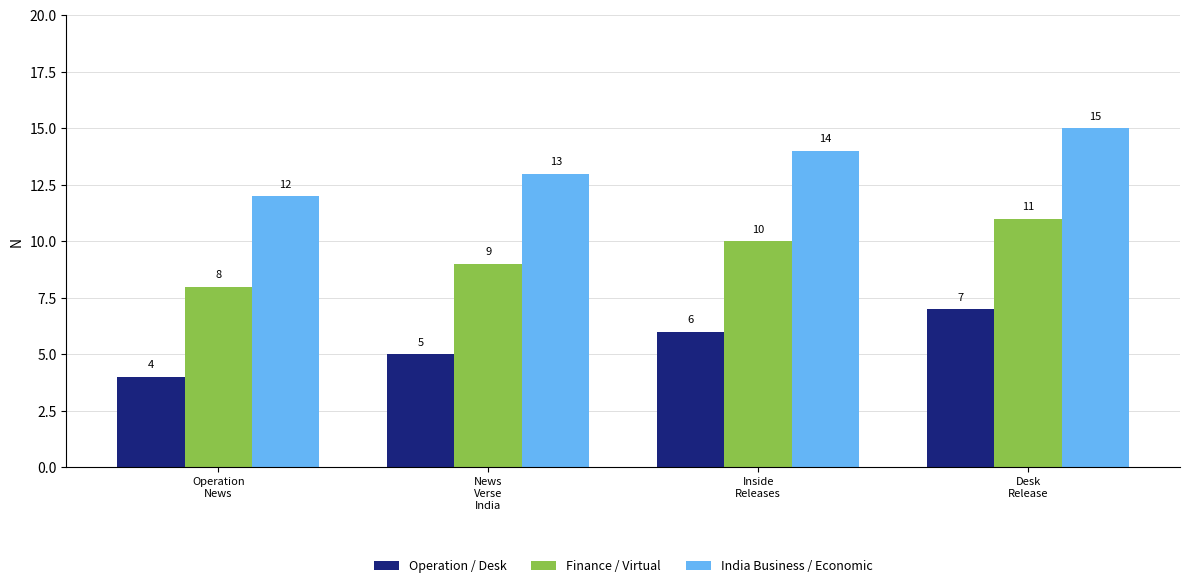

Reading left to right, transcribe all the data shown in this chart.

Operation / Desk: Operation
News=4	News
Verse
India=5	Inside
Releases=6	Desk
Release=7
Finance / Virtual: Operation
News=8	News
Verse
India=9	Inside
Releases=10	Desk
Release=11
India Business / Economic: Operation
News=12	News
Verse
India=13	Inside
Releases=14	Desk
Release=15